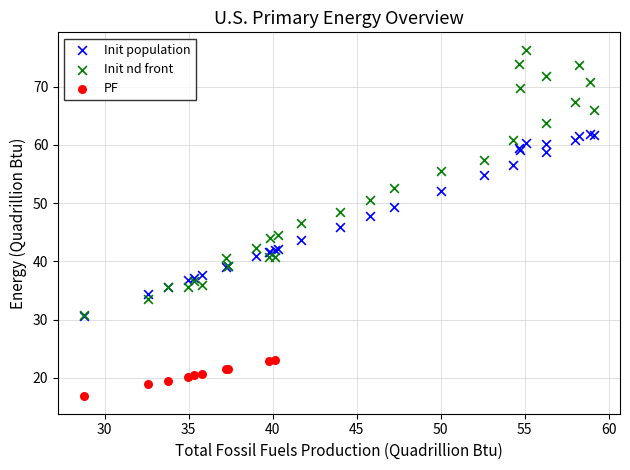

What are all the series names shown in the legend?

Init population, Init nd front, PF